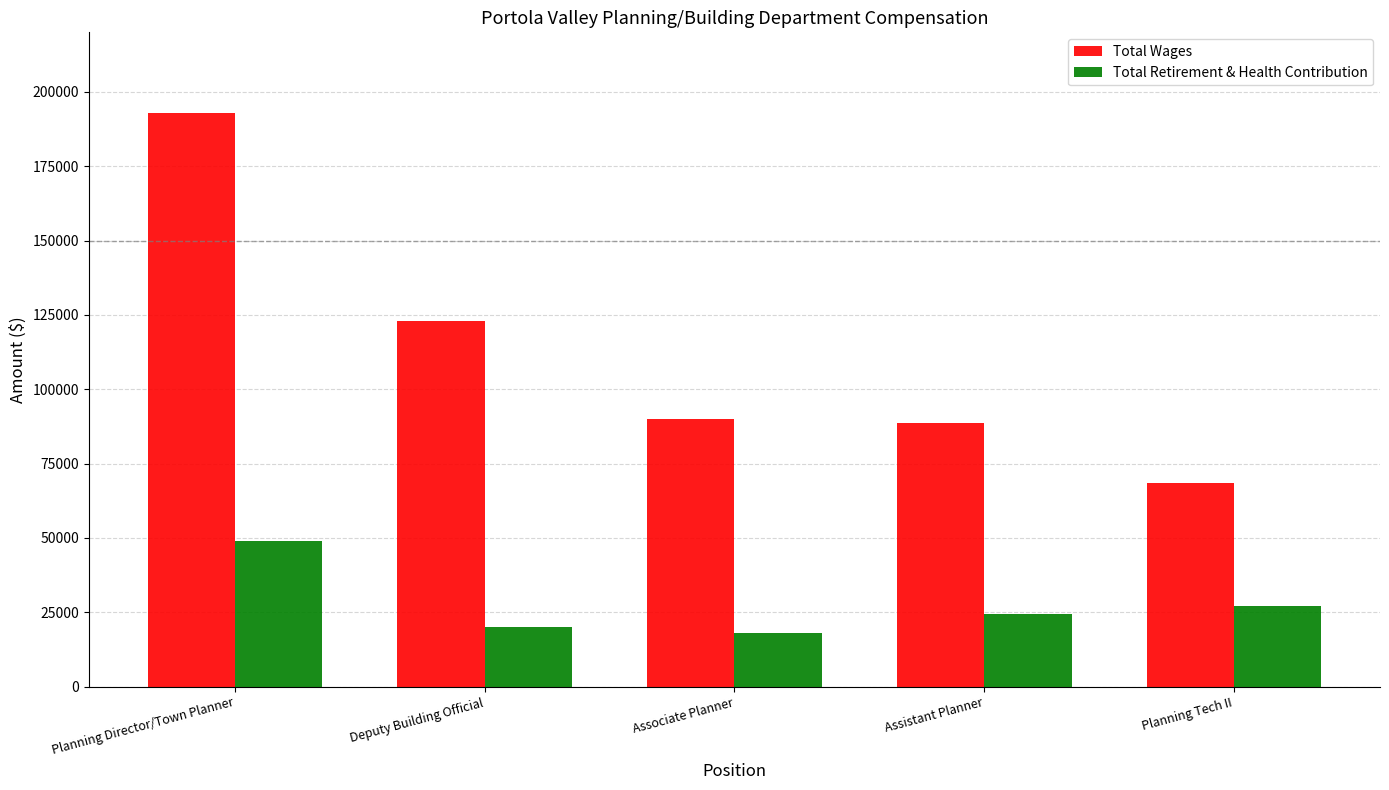

Does the chart contain stacked bars?

No